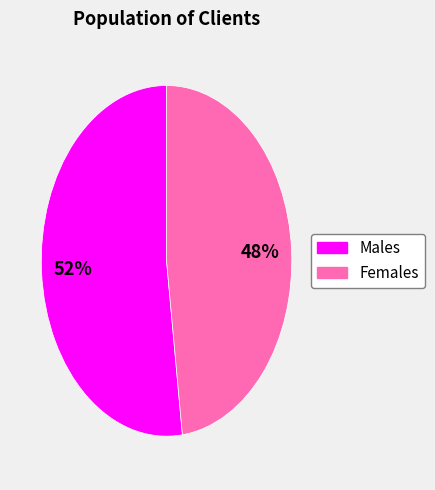

How many slices are in this pie chart?

2